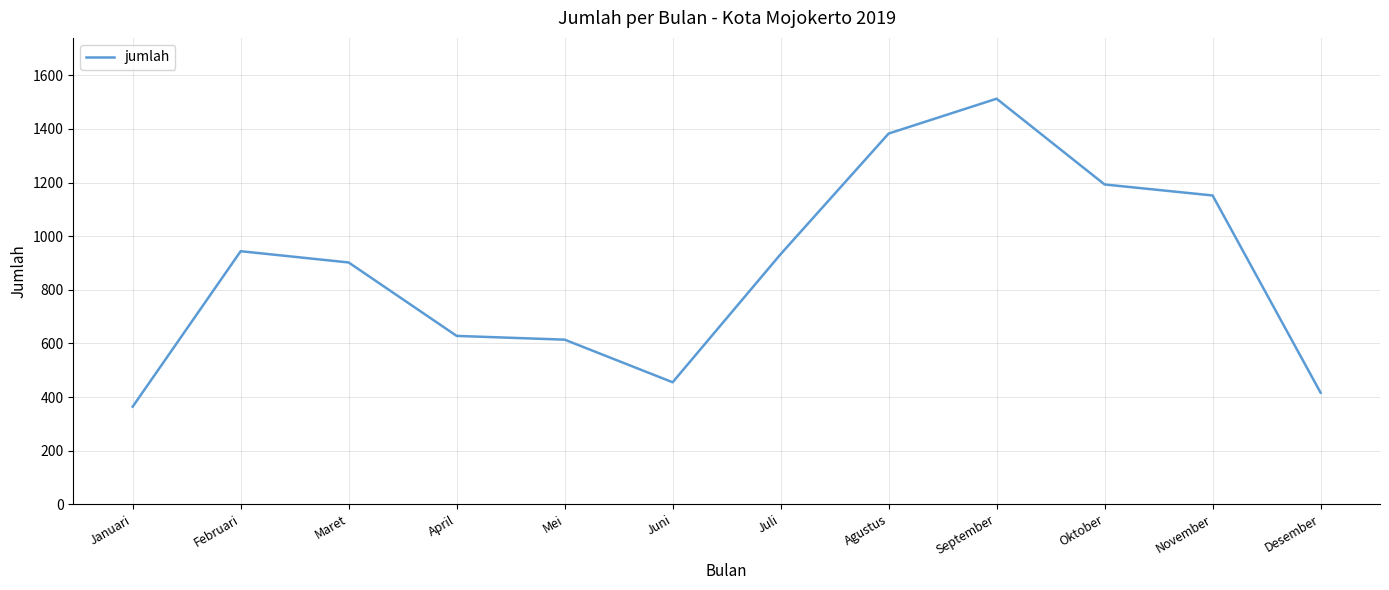

How many lines are shown in the chart?

1